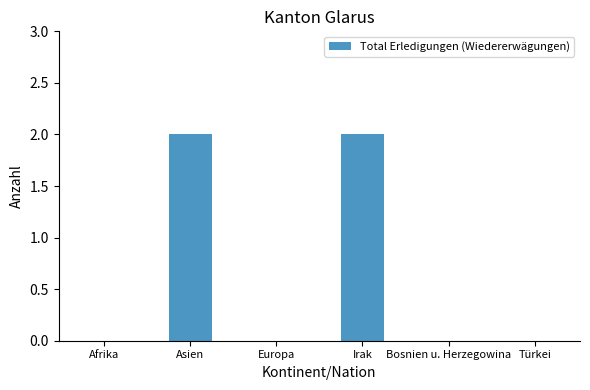

What is the average value?

1